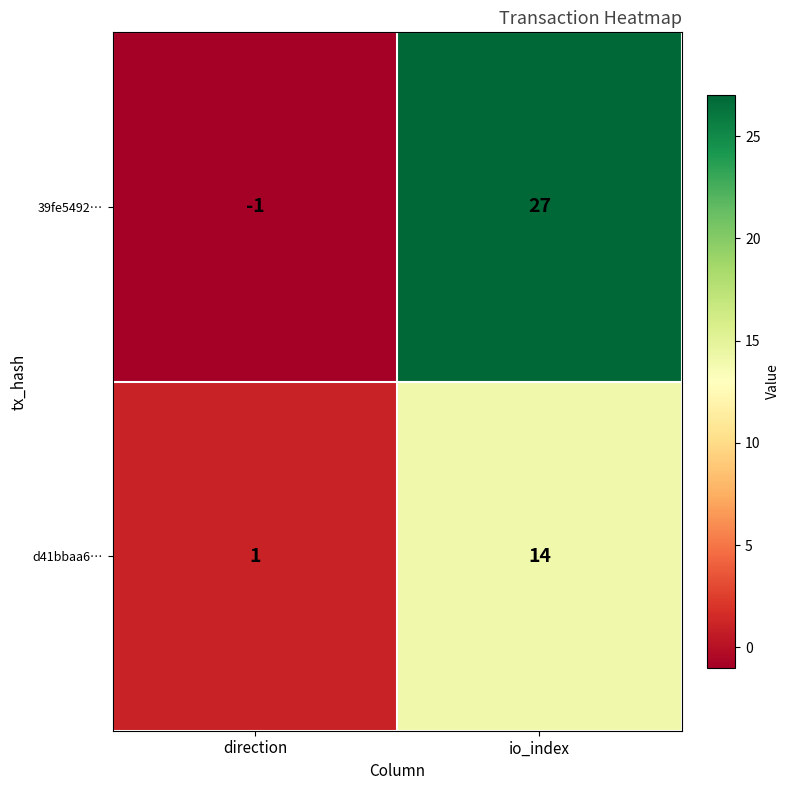

What is the difference between the maximum and minimum values in the d41bbaa6… series?

13